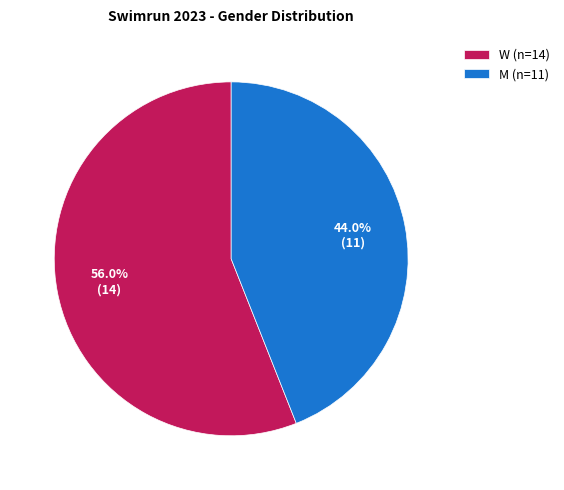

Approximately how many times larger is the value at W compared to M?

1.3